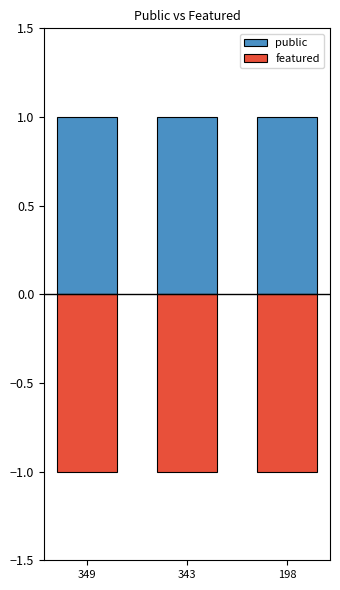

Reading right to left, transcribe all the data shown in this chart.

public: 1	1	1
featured: -1	-1	-1